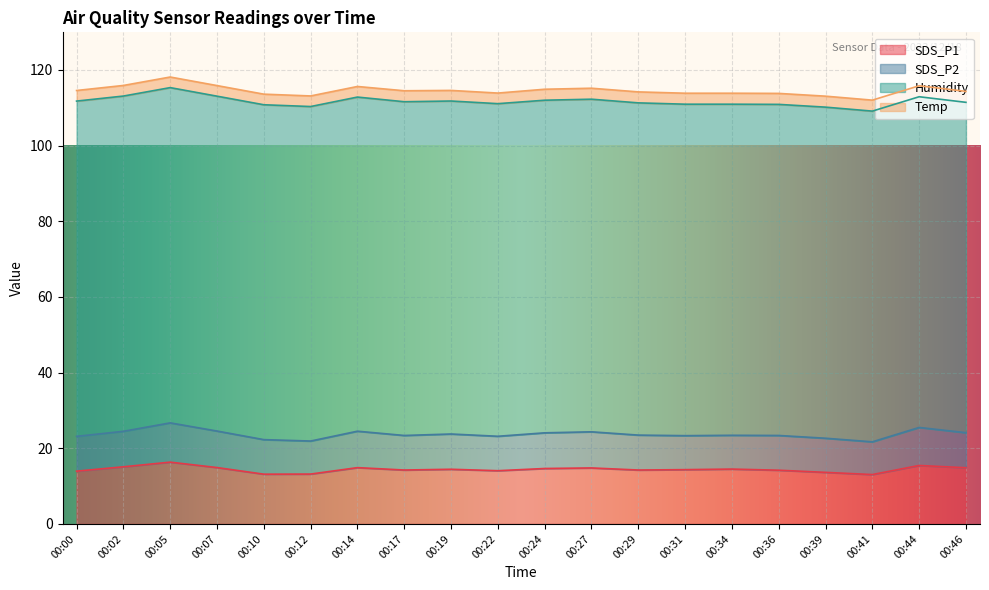

At how many categories does at least one series exceed 74?

20